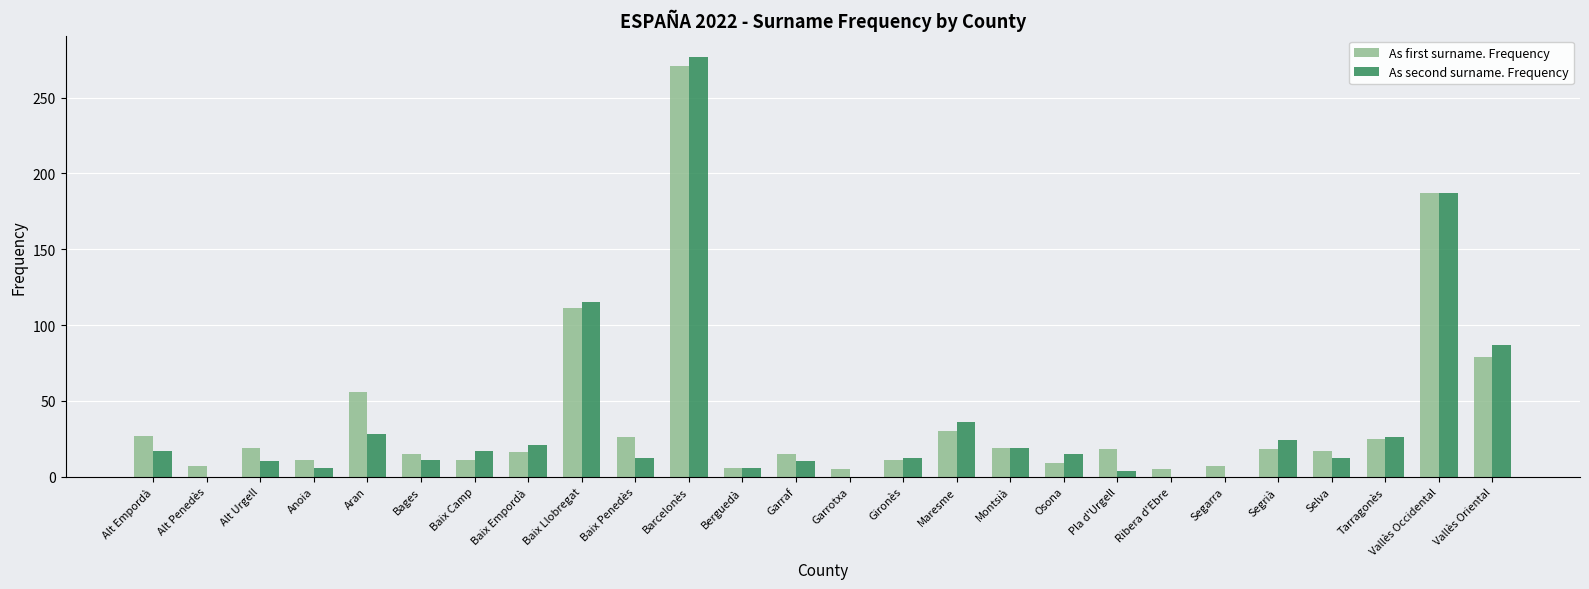

Where does the As second surname. Frequency series first go above 15?

Alt Empordà